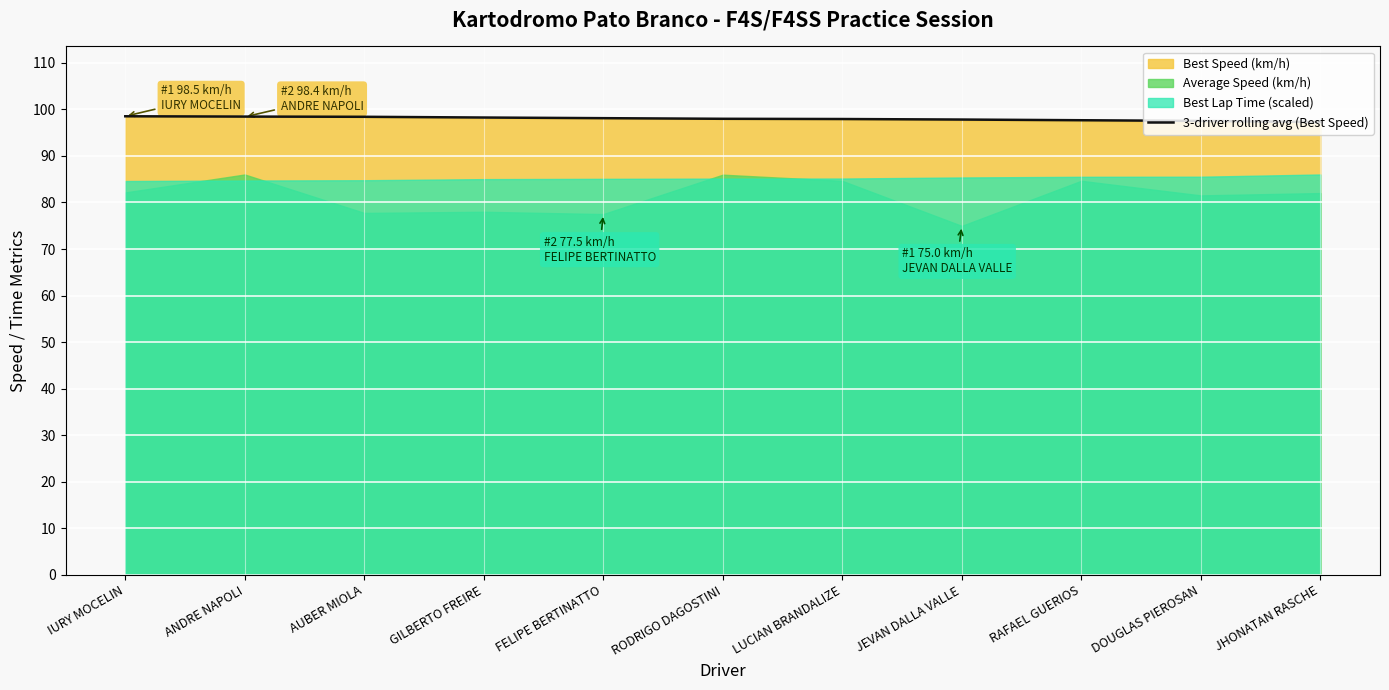

At which category does the chart reach its peak across all series?

IURY MOCELIN